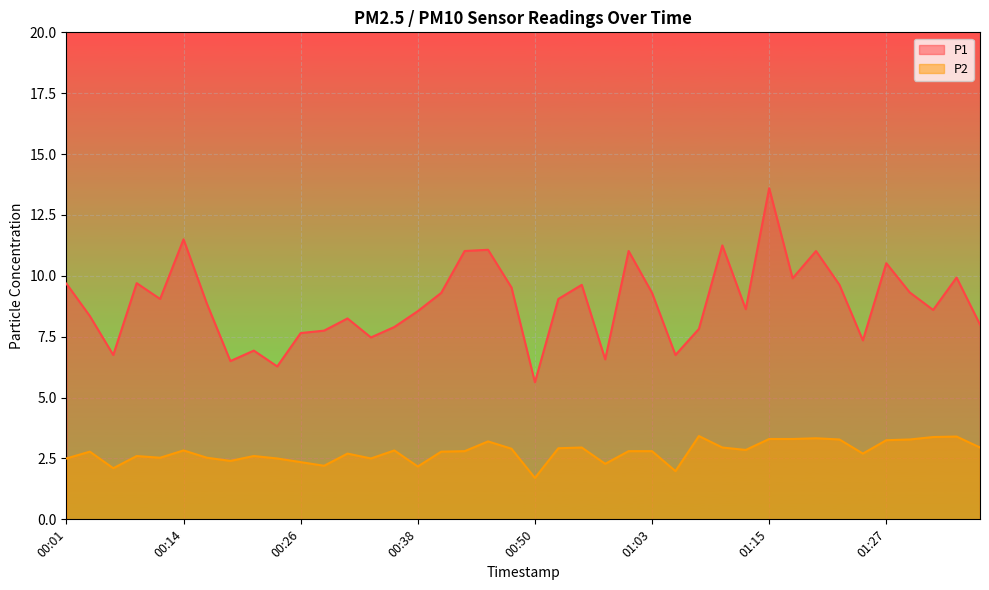

True or false: P1 and P2 intersect in this chart.

False